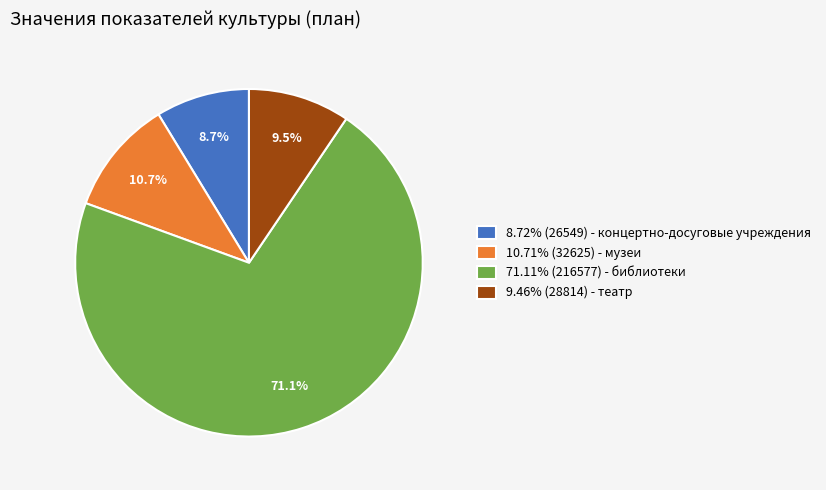

Does 71.11% (216577) - библиотеки account for over 50% of the chart?

Yes